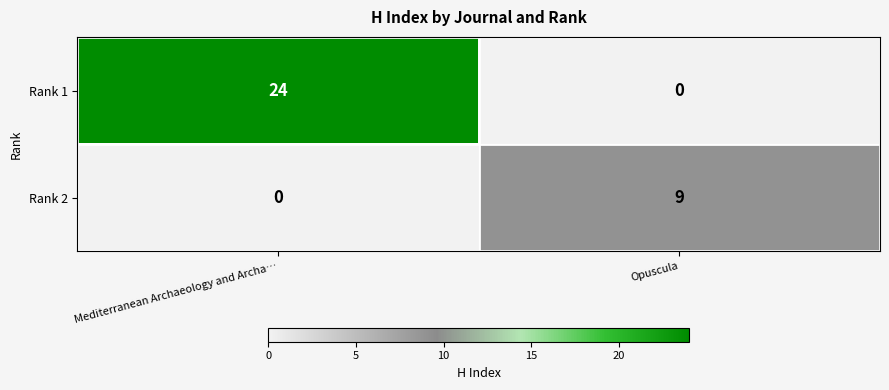

Which category has the lowest value in the Rank 1 series?

Opuscula